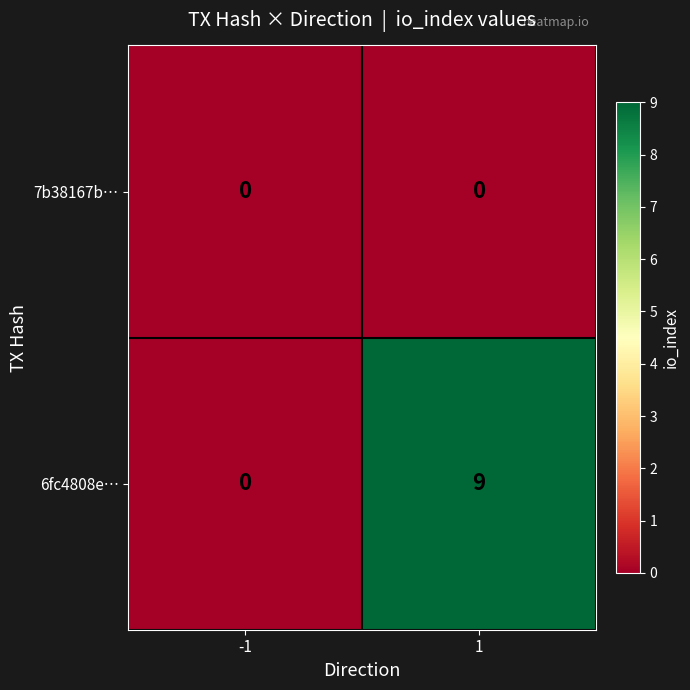

Is it true that 7b38167b… equals 0 at -1?

True